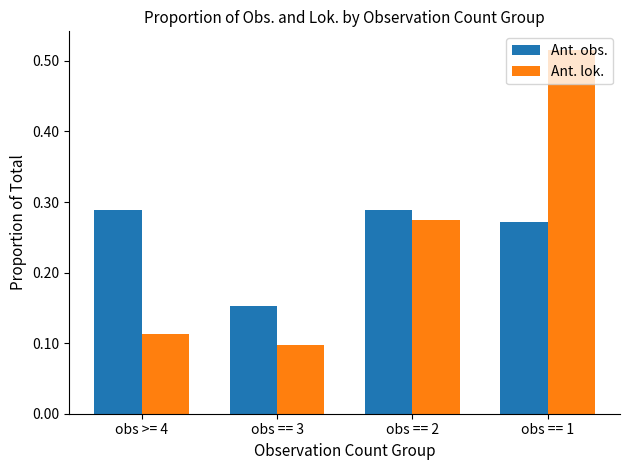

Are the bars grouped side by side (vs. stacked)?

Yes